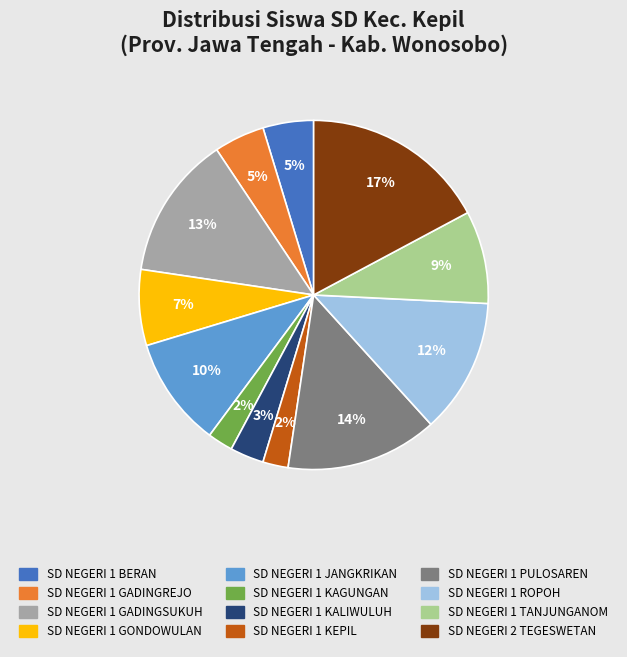

To the nearest percent, what is the difference between the largest and smallest slice percentages?

15%